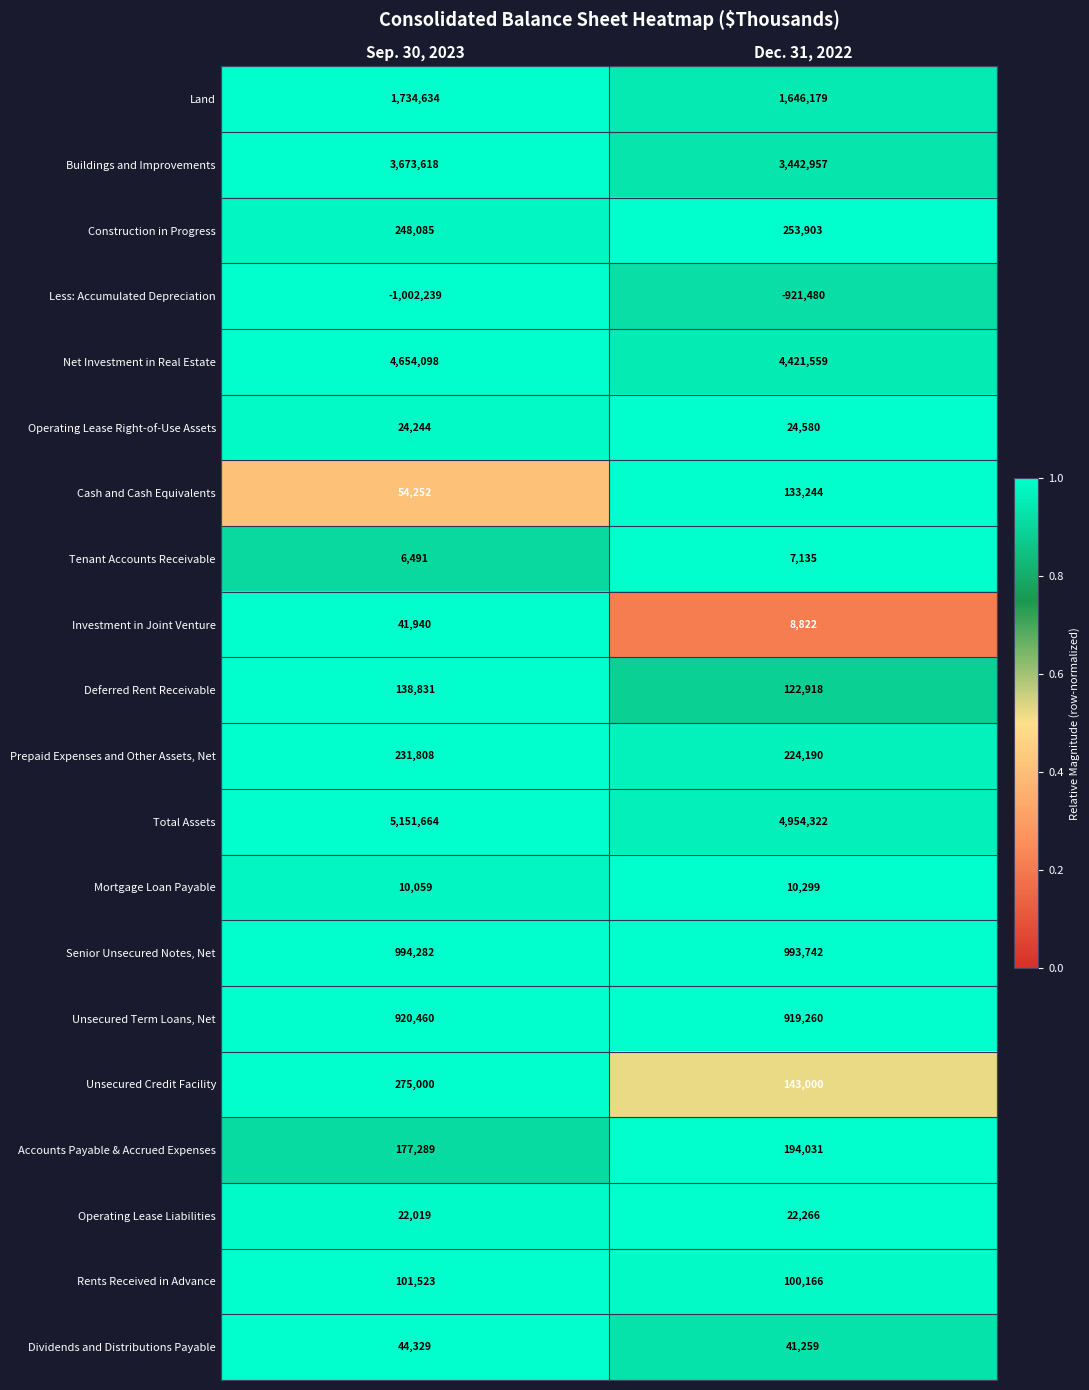

At which label is Less: Accumulated Depreciation closest to -961859?

Dec. 31, 2022